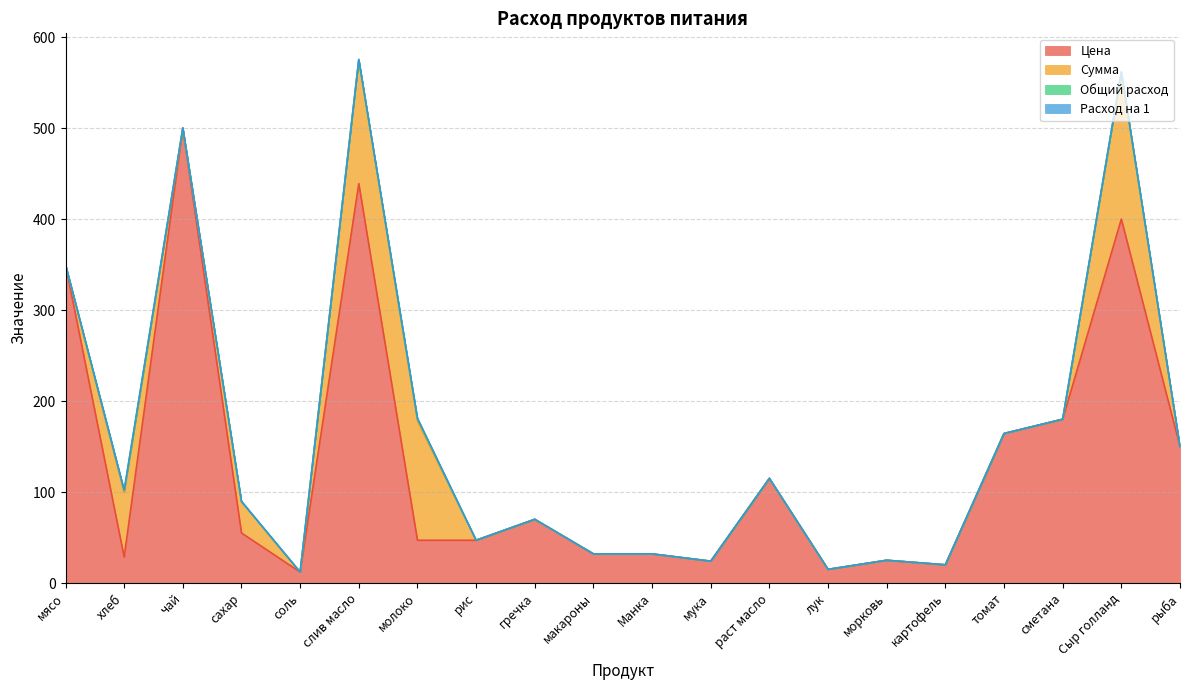

What is the greatest value displayed?

500.0